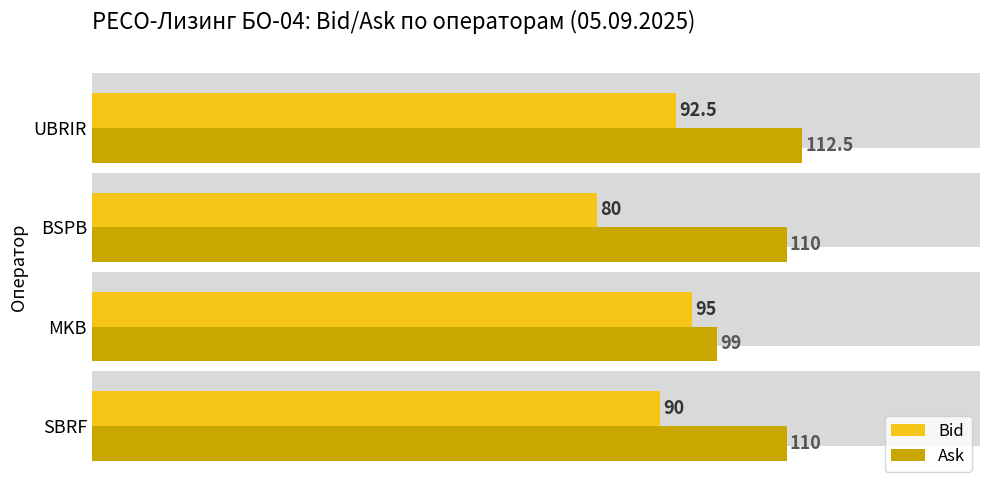

At MKB, list the series in order from smallest to largest.

Bid, Ask